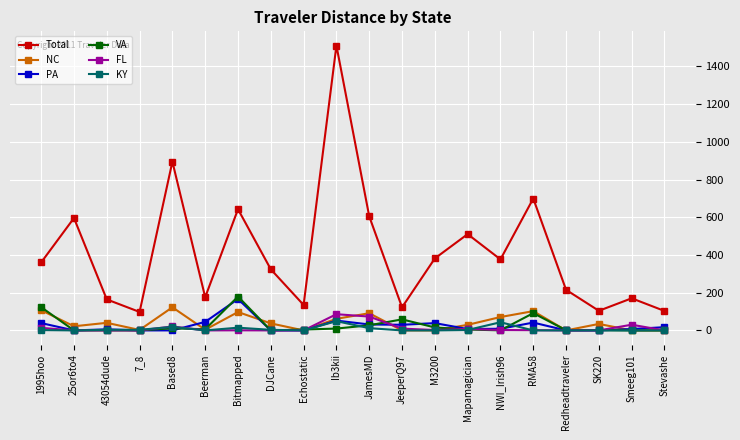

At which category is the sum across all series the highest?

Ib3kii